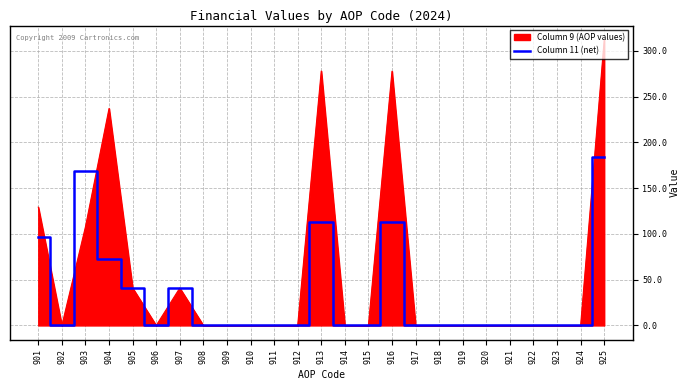

Which category has the highest value across all series?

925